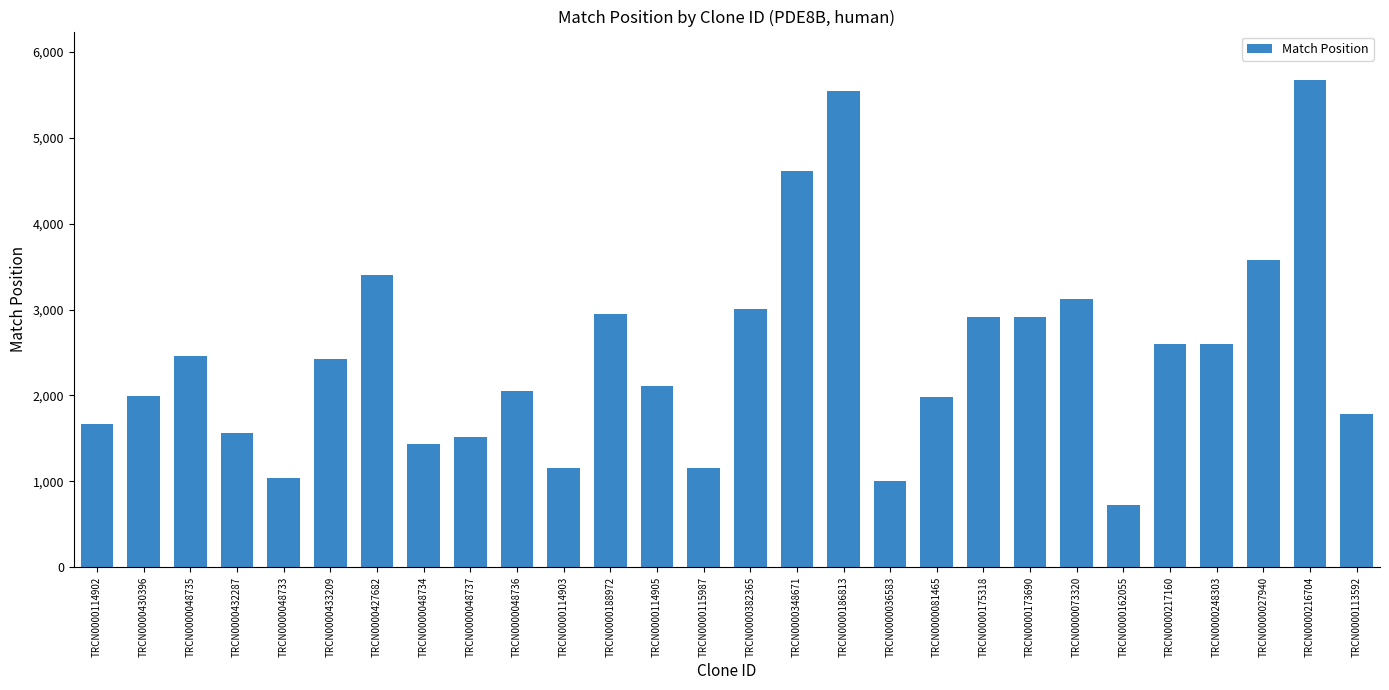

Which category has the lowest value across all series?

TRCN0000162055